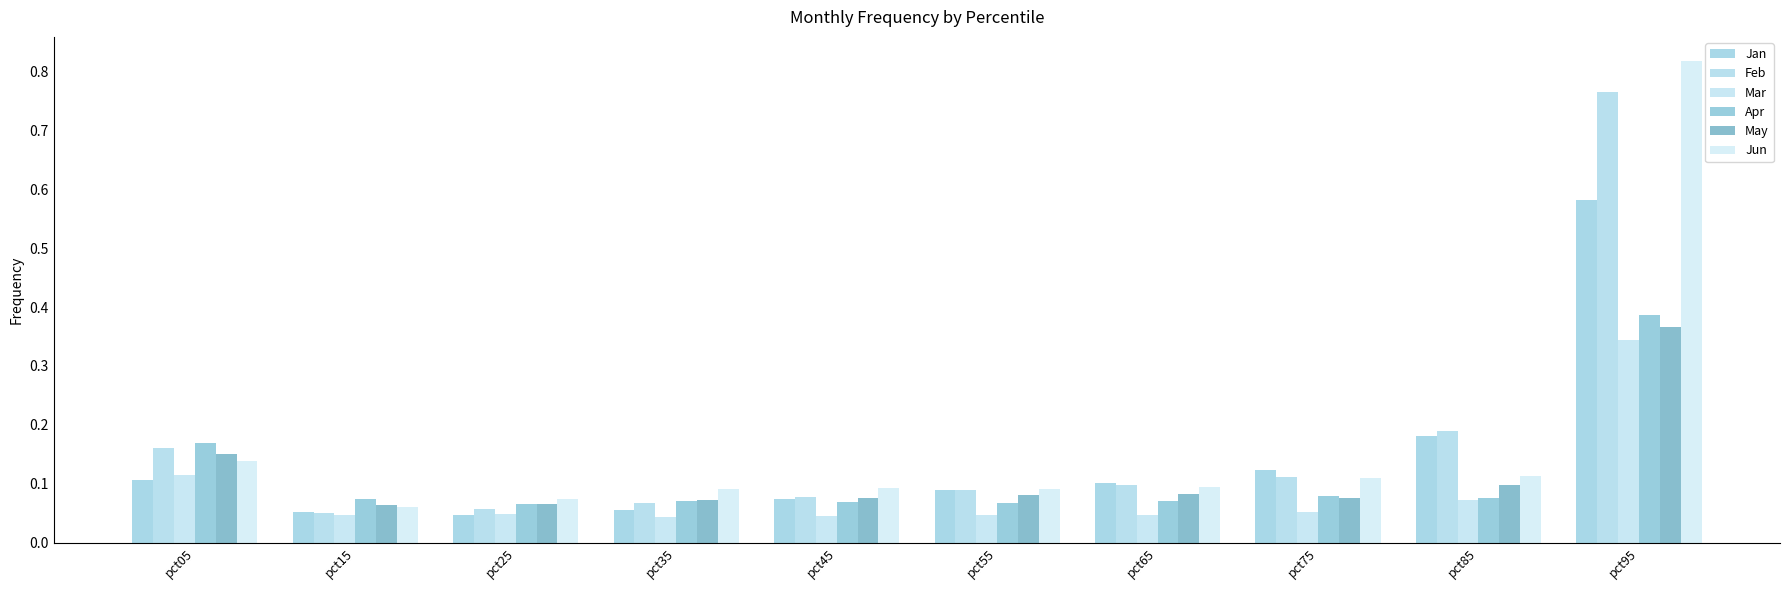

Between pct15 and pct65, which series saw the biggest shift?

Jan